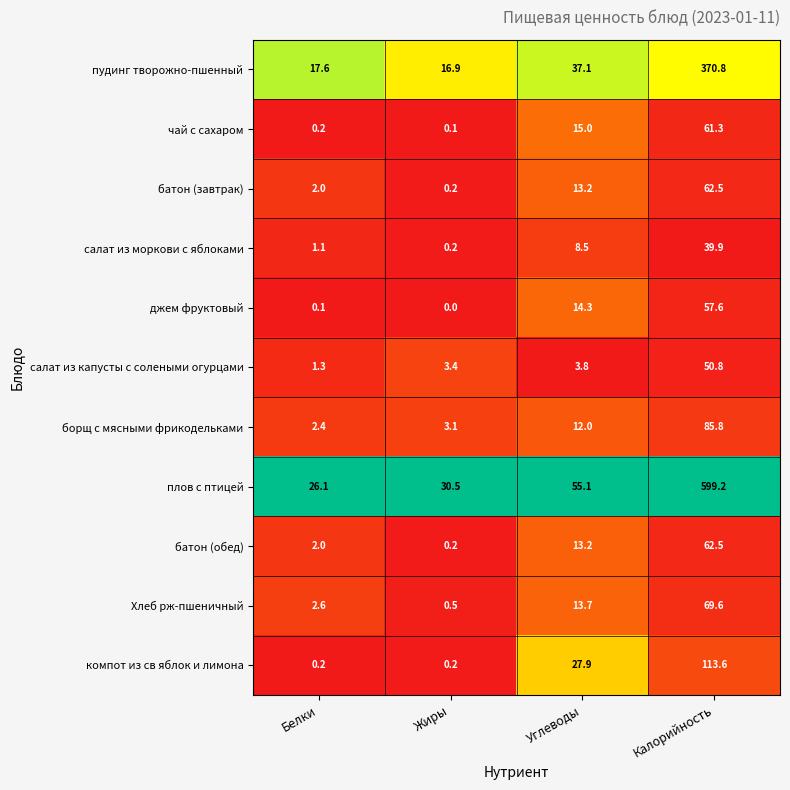

What is the difference between the maximum and minimum values in the салат из моркови с яблоками series?

39.7